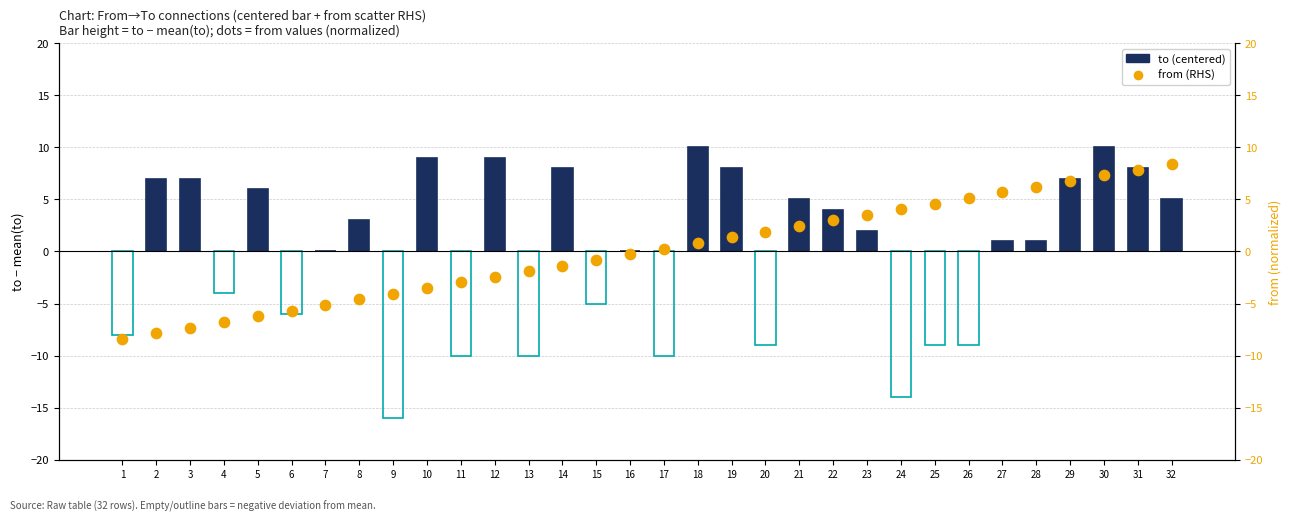

What are all the series names shown in the legend?

to (centered), from (RHS)